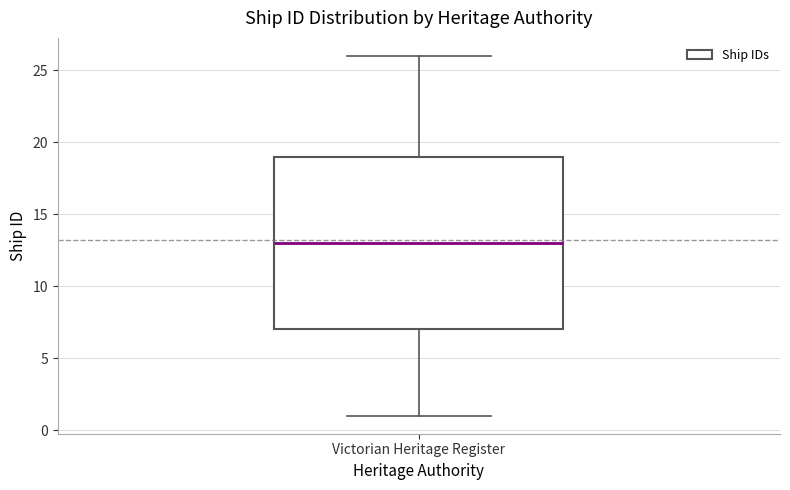

Transcribe this box plot: give where the median line is, the range the box spans, and where the two whiskers end, as read against the y-axis. The values are not printed on the chart, so give them approximately, as read against the axis.

median 13, box 7 to 19, whiskers 1 to 26